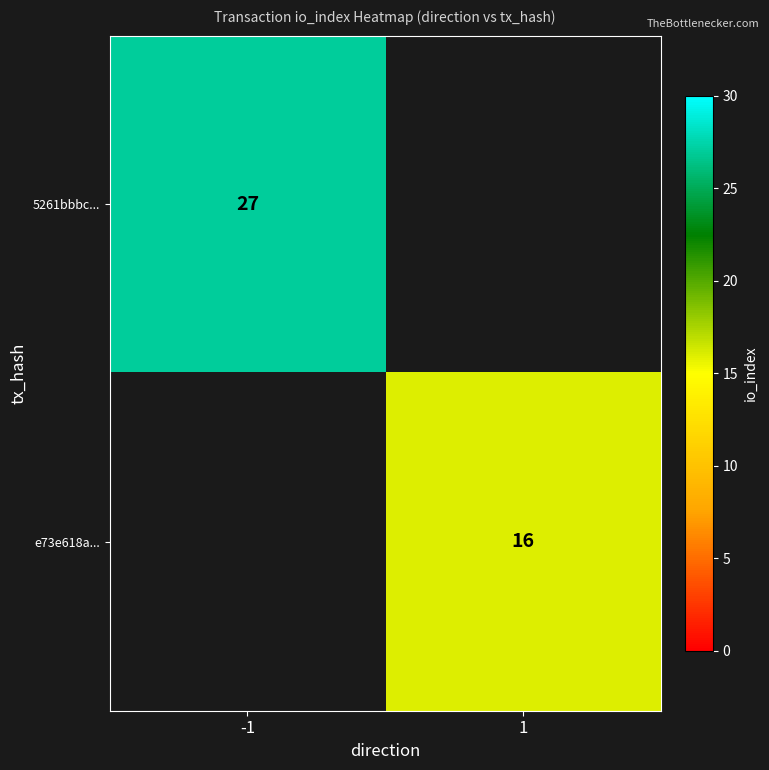

True or false: 5261bbbc... has a value of 45 at -1.

False